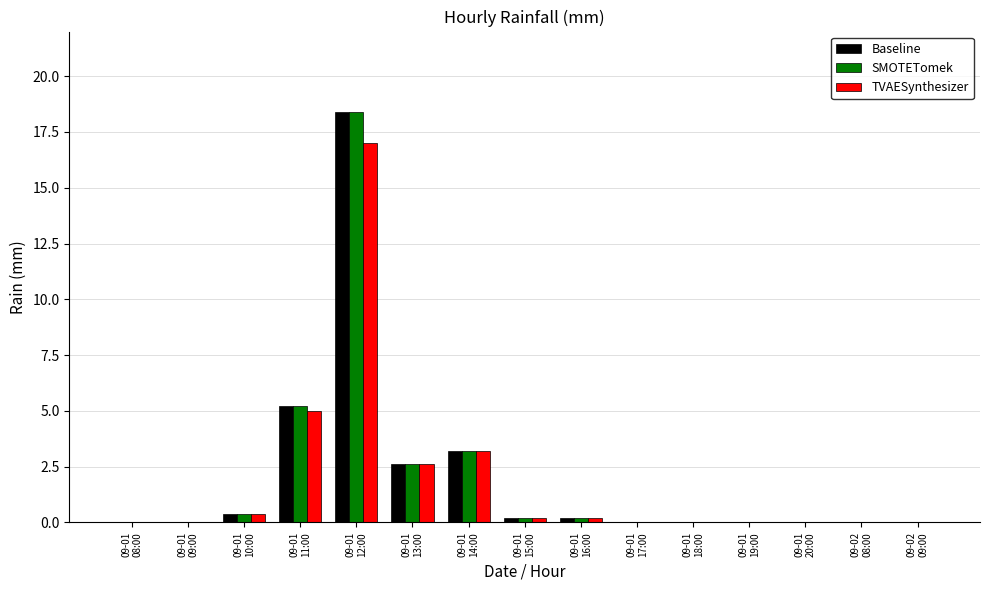

Reading left to right, extract all data points from this chart.

Baseline: 09-01
08:00=0.0	09-01
09:00=0.0	09-01
10:00=0.4	09-01
11:00=5.2	09-01
12:00=18.4	09-01
13:00=2.6	09-01
14:00=3.2	09-01
15:00=0.2	09-01
16:00=0.2	09-01
17:00=0.0	09-01
18:00=0.0	09-01
19:00=0.0	09-01
20:00=0.0	09-02
08:00=0.0	09-02
09:00=0.0
SMOTETomek: 09-01
08:00=0.0	09-01
09:00=0.0	09-01
10:00=0.4	09-01
11:00=5.2	09-01
12:00=18.4	09-01
13:00=2.6	09-01
14:00=3.2	09-01
15:00=0.2	09-01
16:00=0.2	09-01
17:00=0.0	09-01
18:00=0.0	09-01
19:00=0.0	09-01
20:00=0.0	09-02
08:00=0.0	09-02
09:00=0.0
TVAESynthesizer: 09-01
08:00=0.0	09-01
09:00=0.0	09-01
10:00=0.4	09-01
11:00=5.0	09-01
12:00=17.0	09-01
13:00=2.6	09-01
14:00=3.2	09-01
15:00=0.2	09-01
16:00=0.2	09-01
17:00=0.0	09-01
18:00=0.0	09-01
19:00=0.0	09-01
20:00=0.0	09-02
08:00=0.0	09-02
09:00=0.0